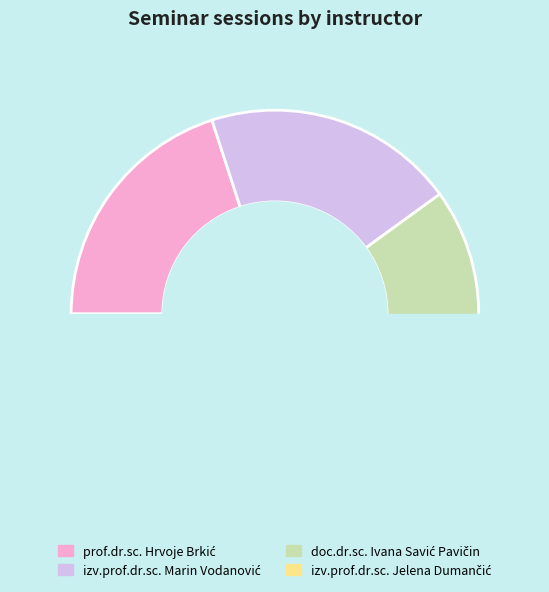

True or false: izv.prof.dr.sc. Jelena Dumančić accounts for 26% of the total.

False